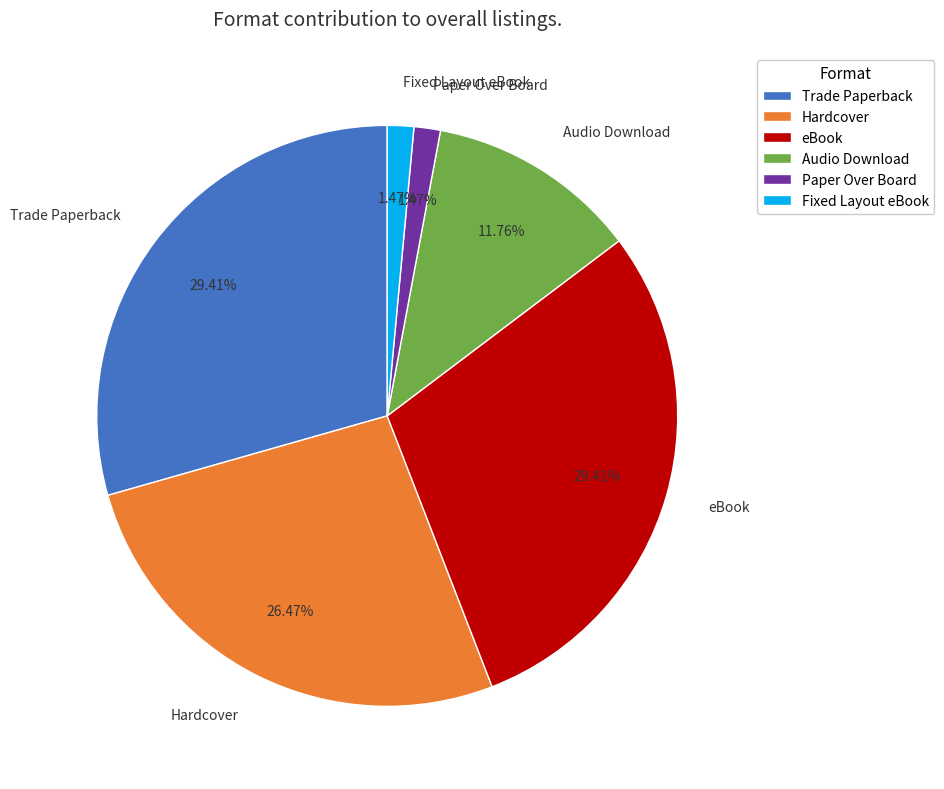

How many slices are in this pie chart?

6